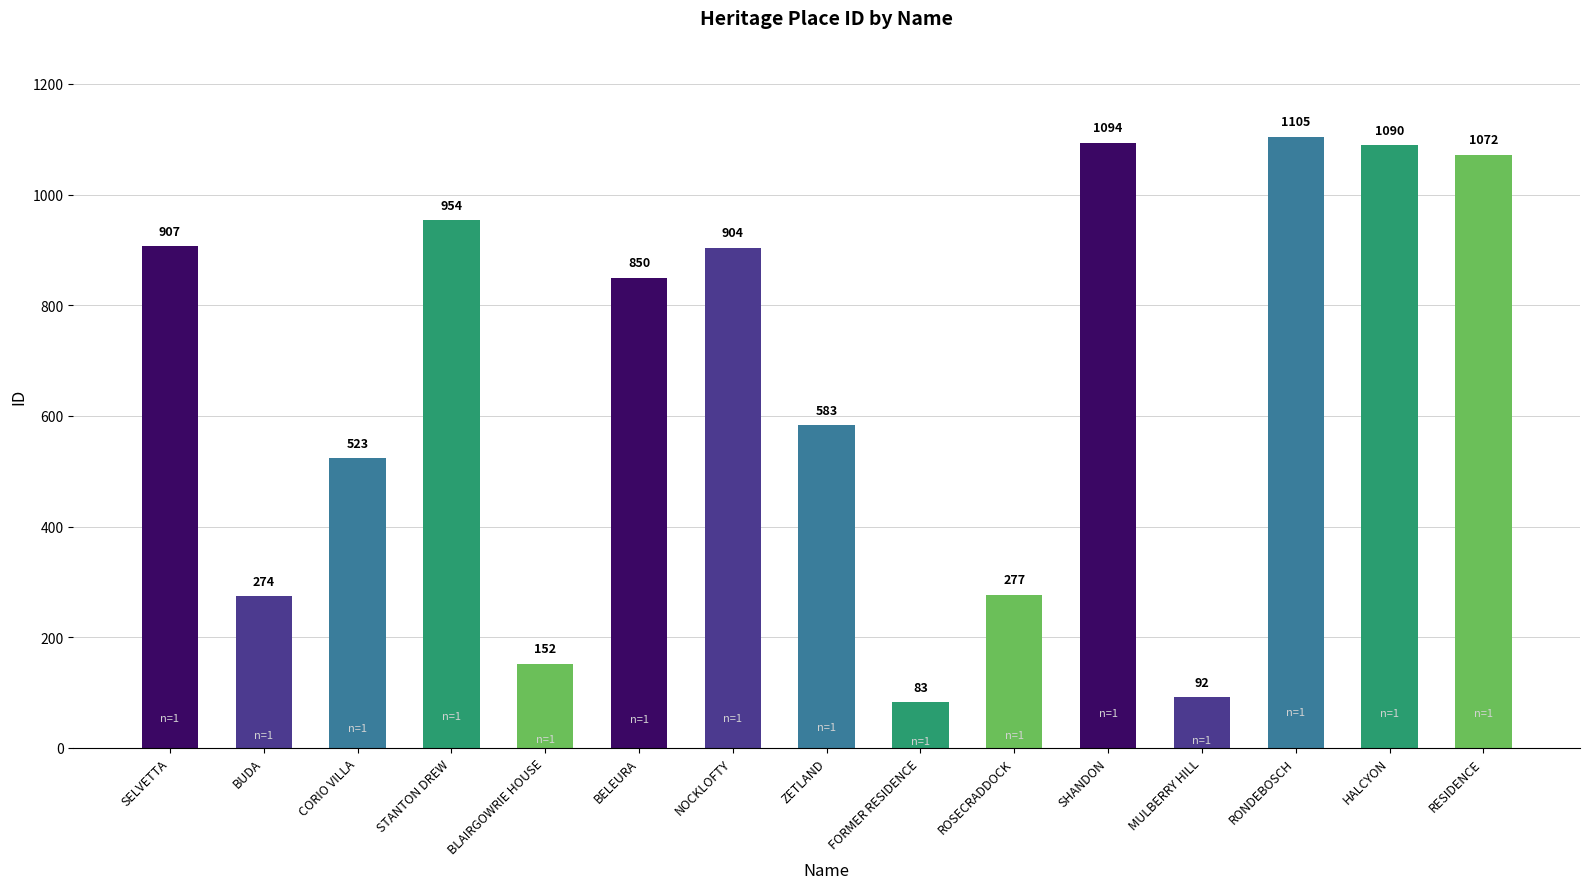

At which label does the data first exceed 850?

SELVETTA